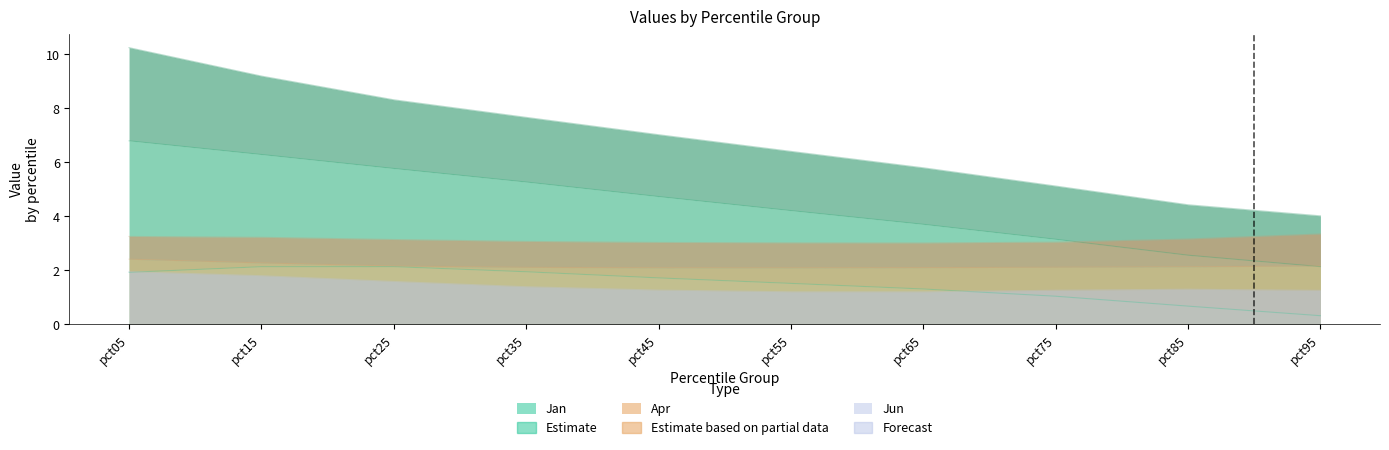

What is the sum of the Apr values at pct75 and pct85?

4.2